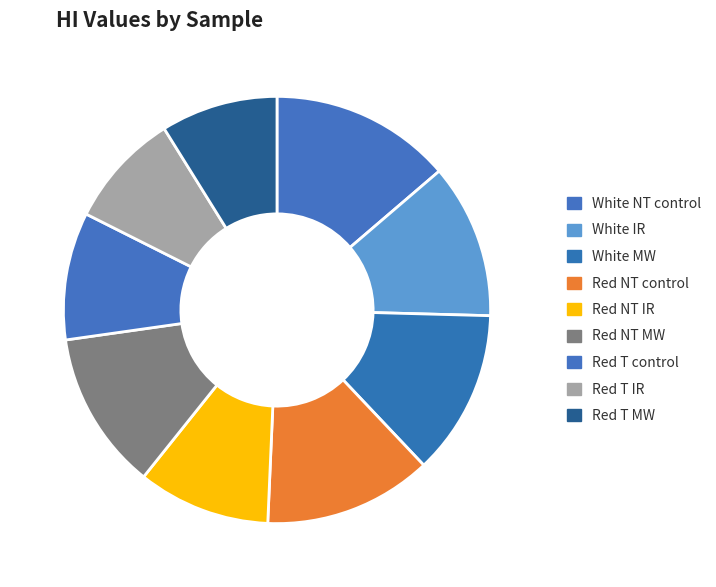

How many slices are in this pie chart?

9